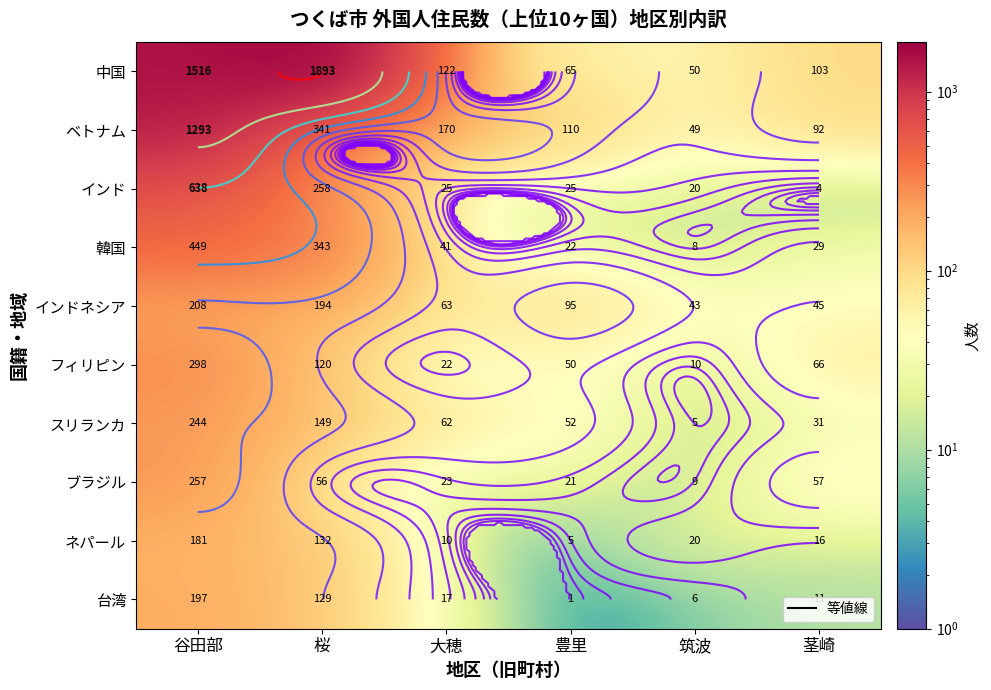

What is the difference between the maximum and minimum values in the 中国 series?

1843